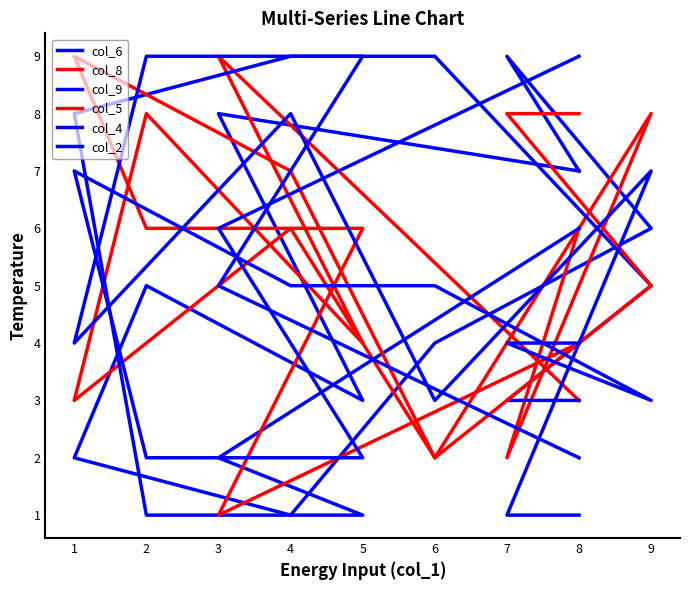

At which label is col_4 closest to 5?

3